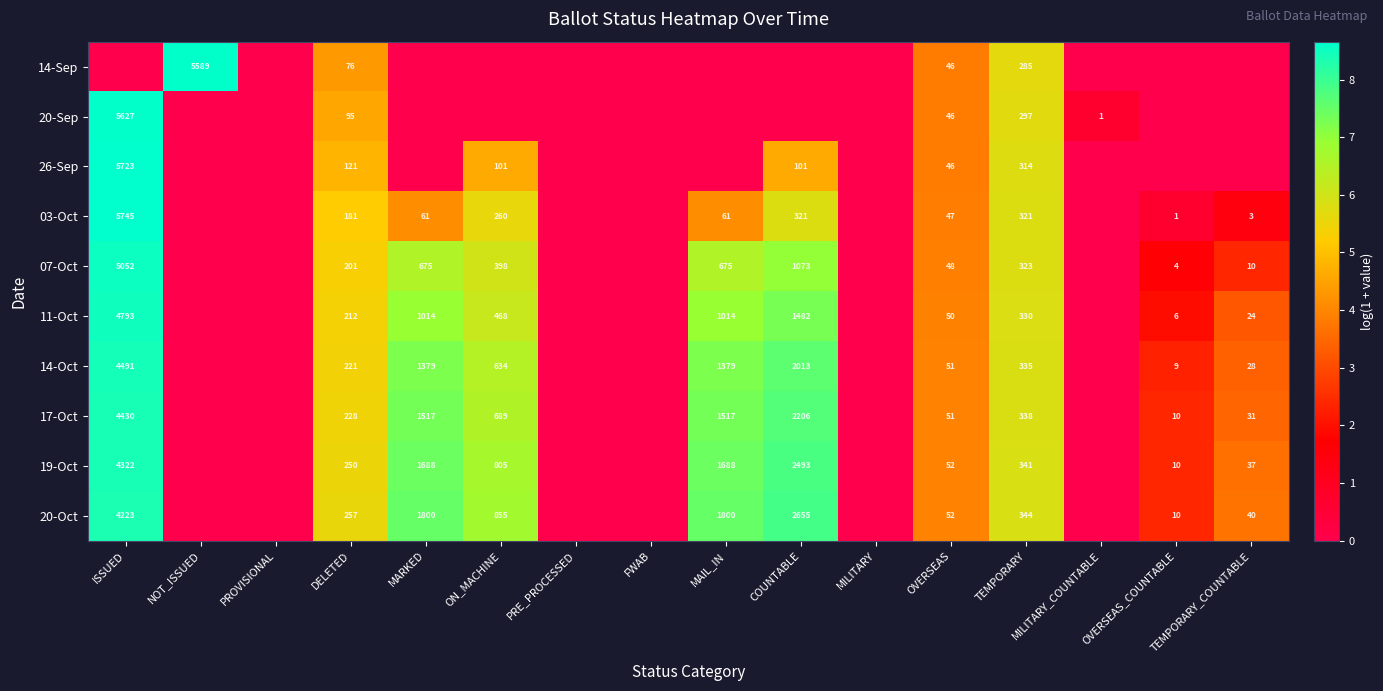

What is the difference between the 11-Oct values at ISSUED and TEMPORARY?

4463